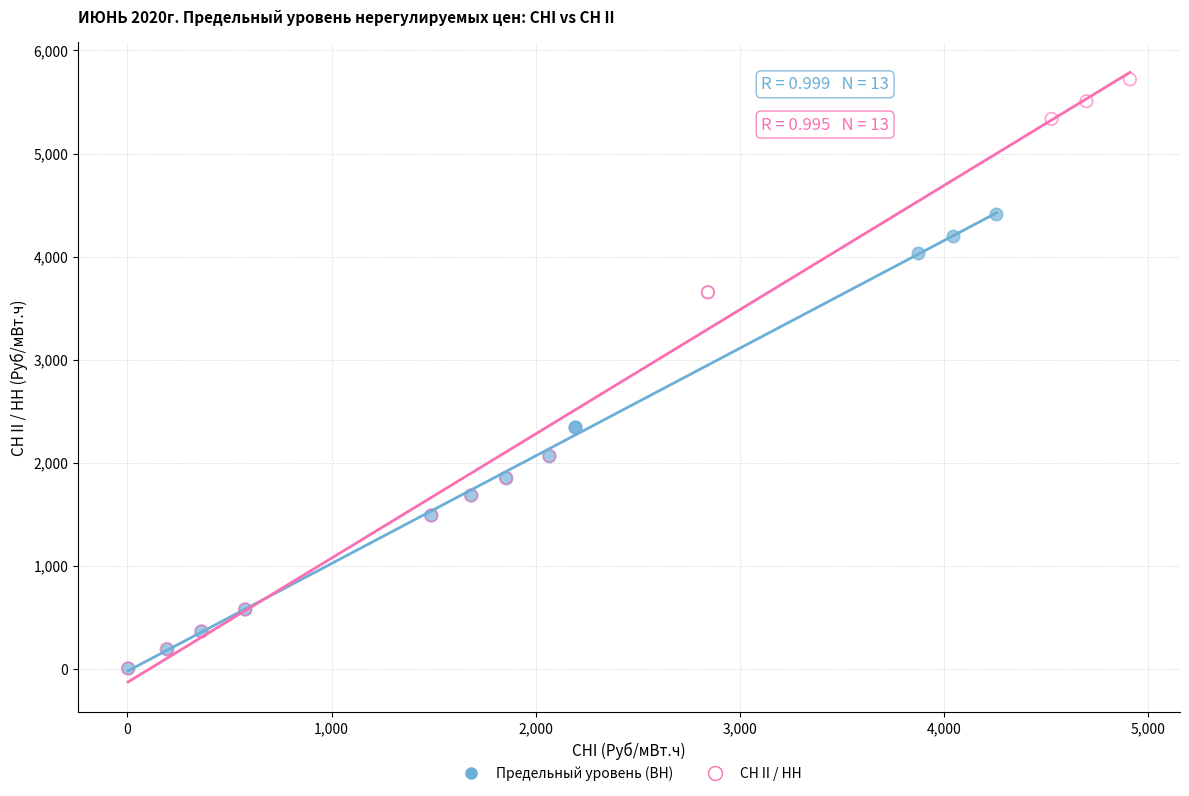

Which series reaches the maximum Y coordinate?

СН II / НН